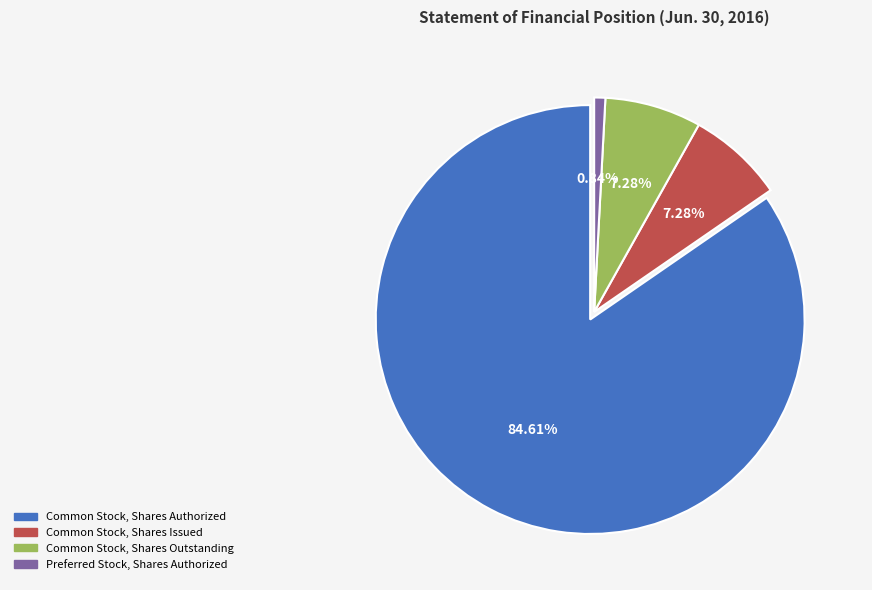

Is Common Stock, Shares Authorized the majority of the pie?

Yes